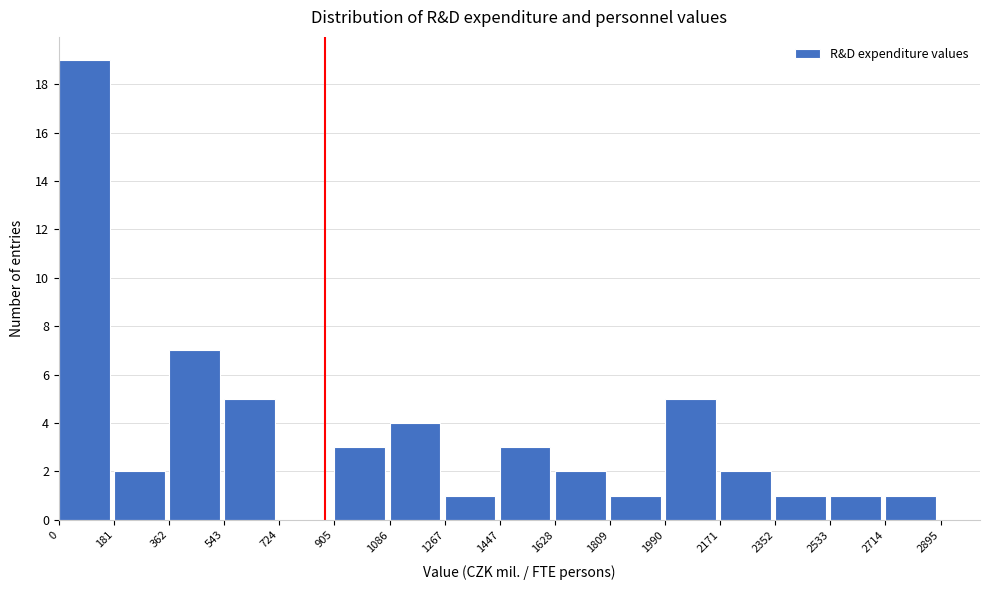

Reading left to right, list every bar in this chart as the range it spans on the x-axis followed by its height. The values are not printed on the chart, so give them approximately, as read against the axis.

0 to 181: 19
181 to 362: 2
362 to 543: 7
543 to 724: 5
724 to 905: 0
905 to 1086: 3
1086 to 1267: 4
1267 to 1447: 1
1447 to 1628: 3
1628 to 1809: 2
1809 to 1990: 1
1990 to 2171: 5
2171 to 2352: 2
2352 to 2533: 1
2533 to 2714: 1
2714 to 2895: 1